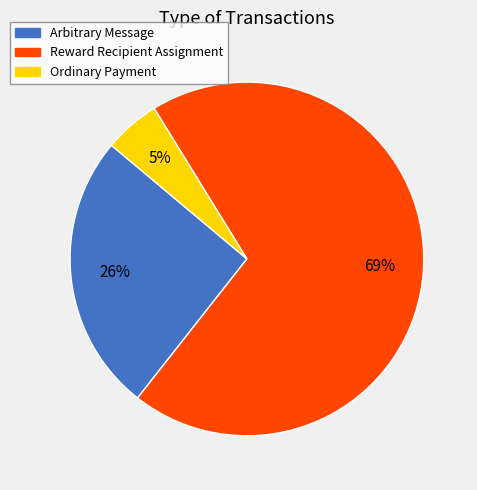

To the nearest percent, what portion does Arbitrary Message represent?

26%